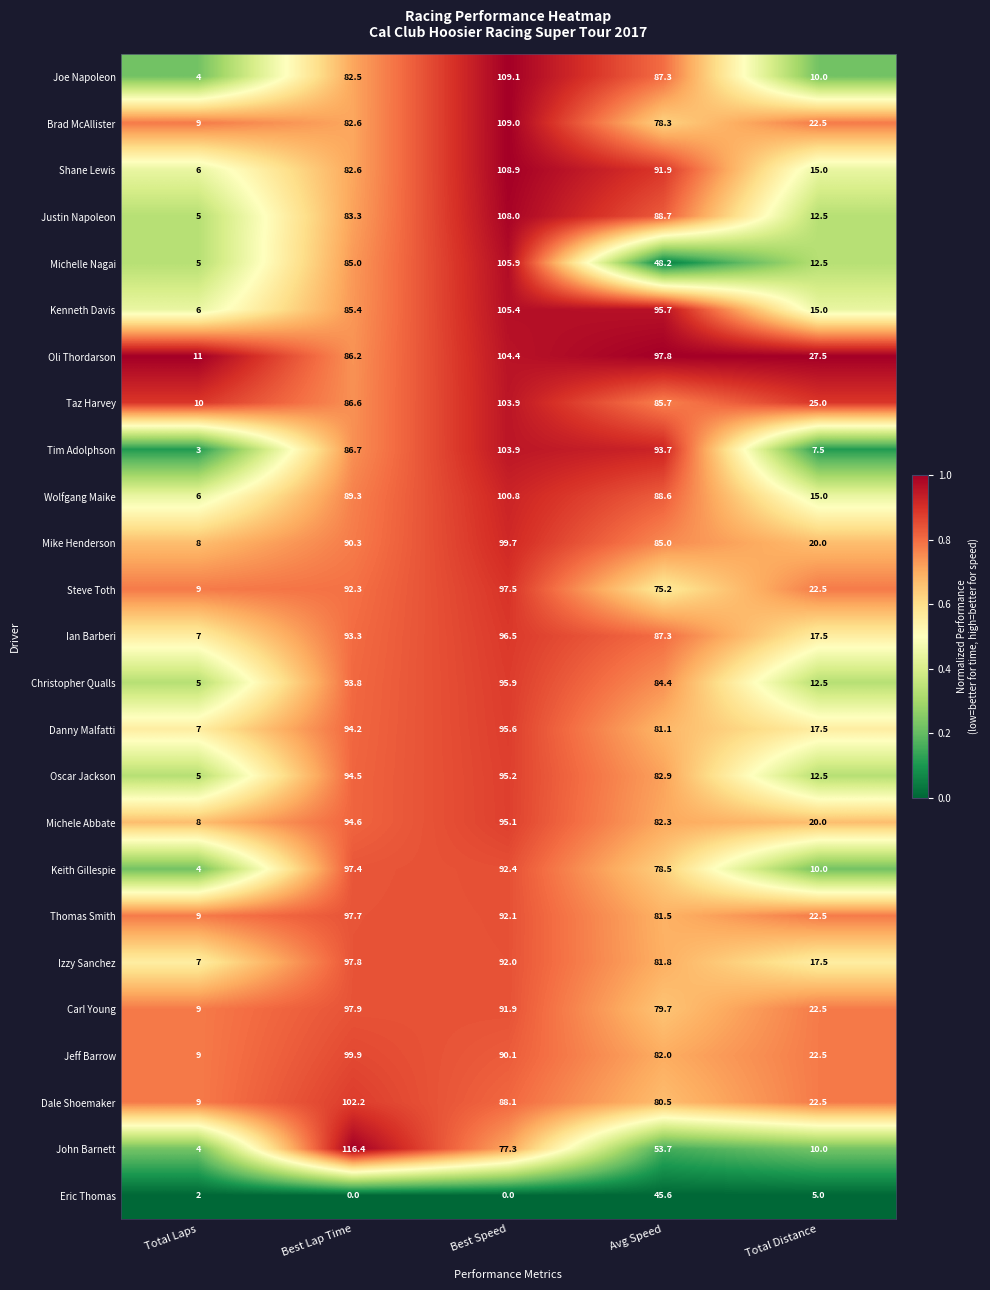

What is the highest value of the Taz Harvey series?

103.9